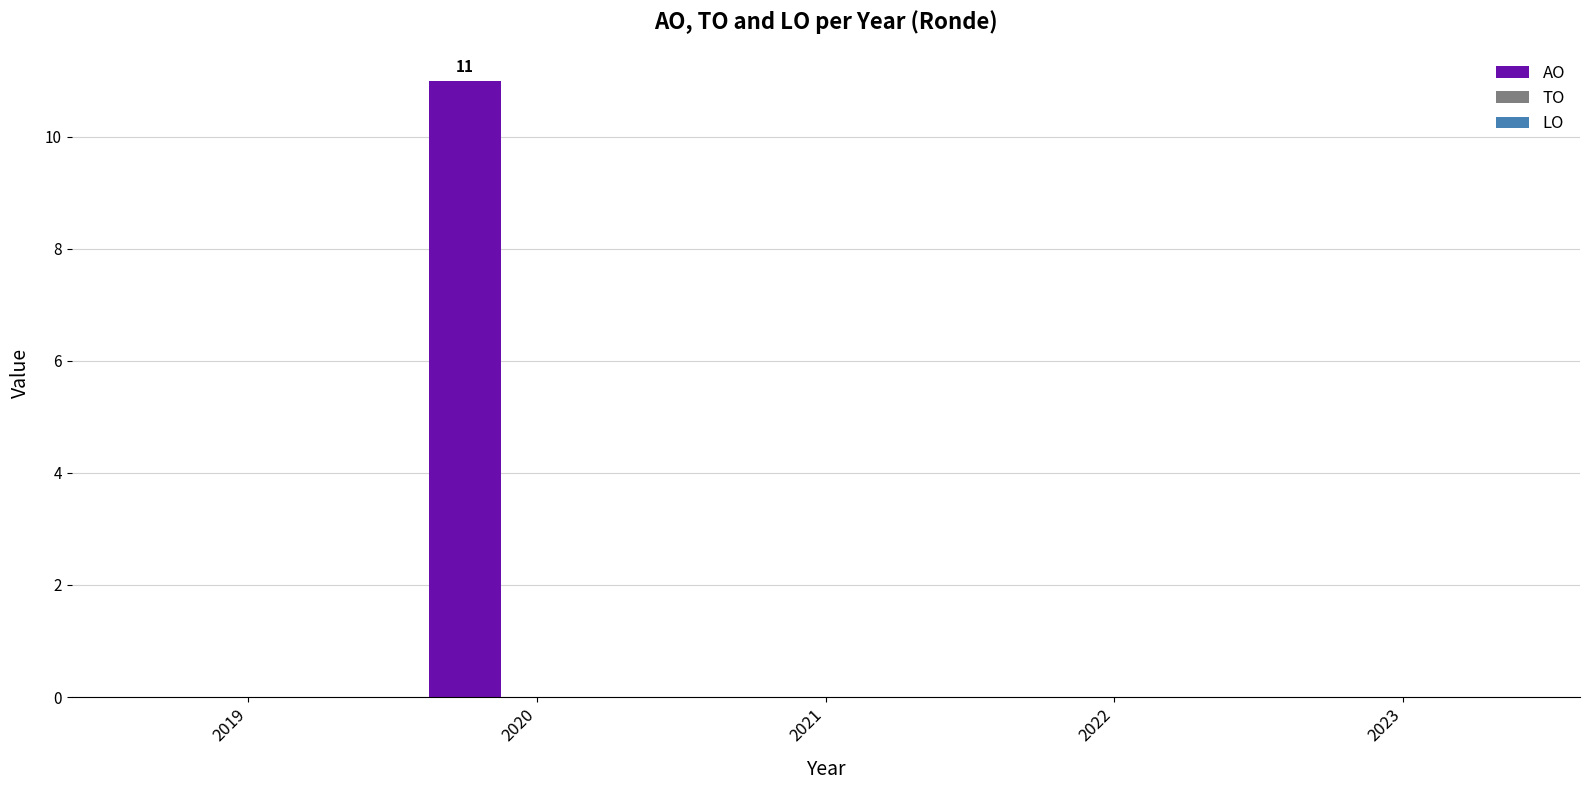

The chart shows a value of 11 at 2020. True or false?

True